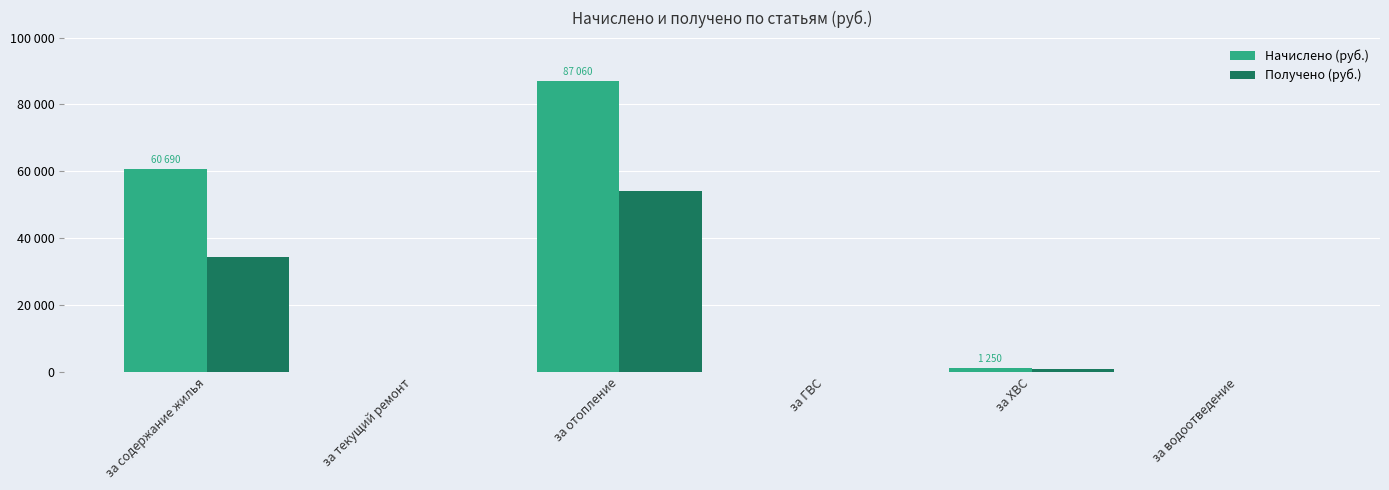

What is the difference between the maximum and minimum values in the Получено (руб.) series?

54194.6